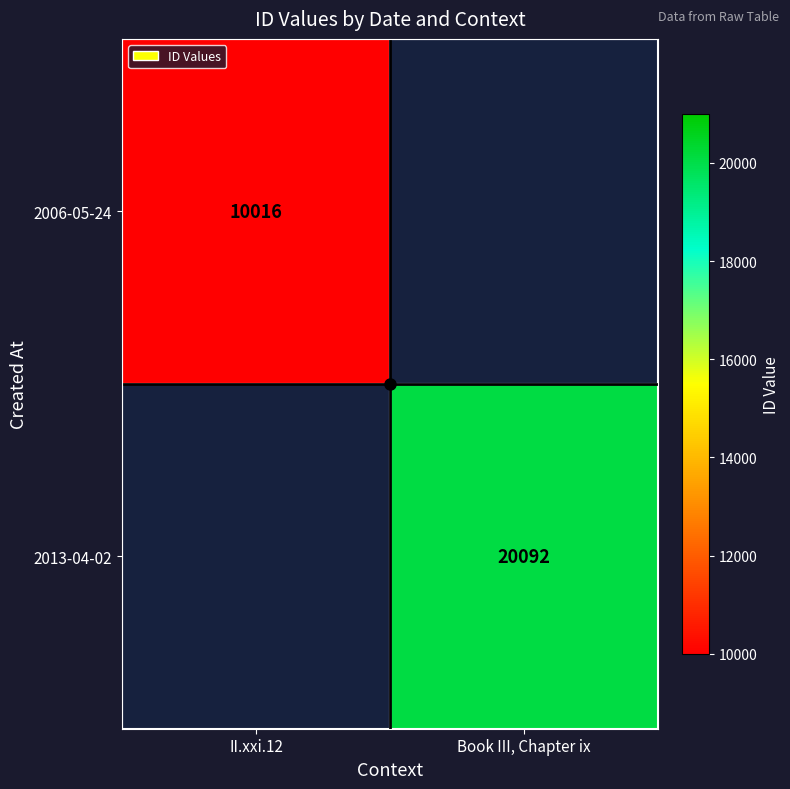

Is it true that 2013-04-02 equals 20092 at Book III, Chapter ix?

True